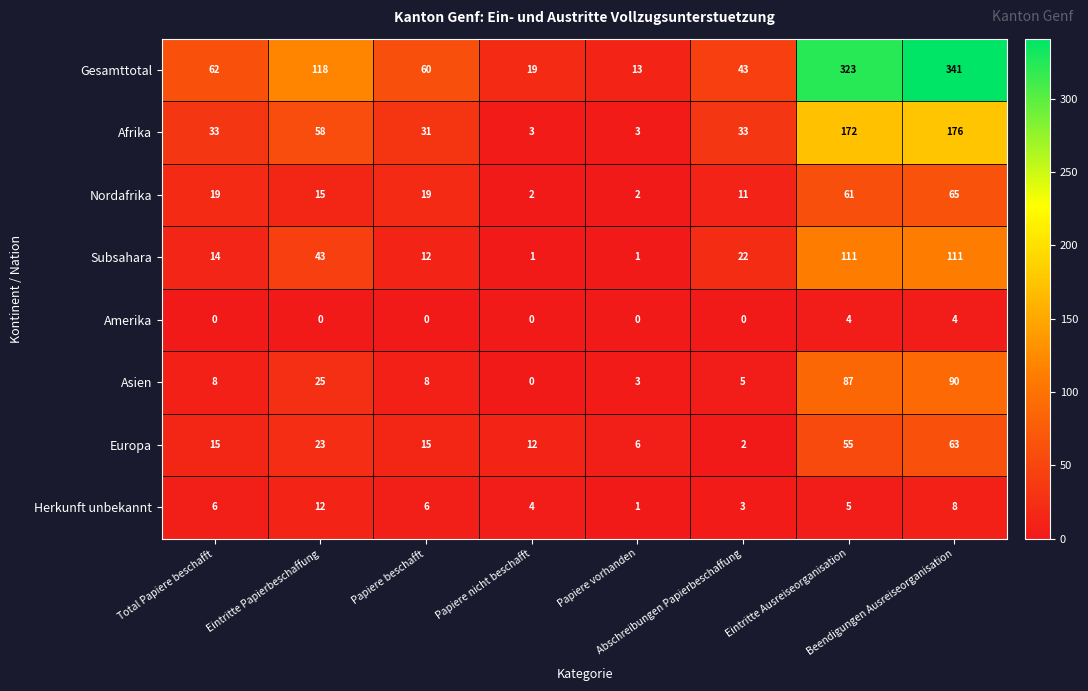

List the series in order of their peak value, lowest first.

Amerika, Herkunft unbekannt, Europa, Nordafrika, Asien, Subsahara, Afrika, Gesamttotal